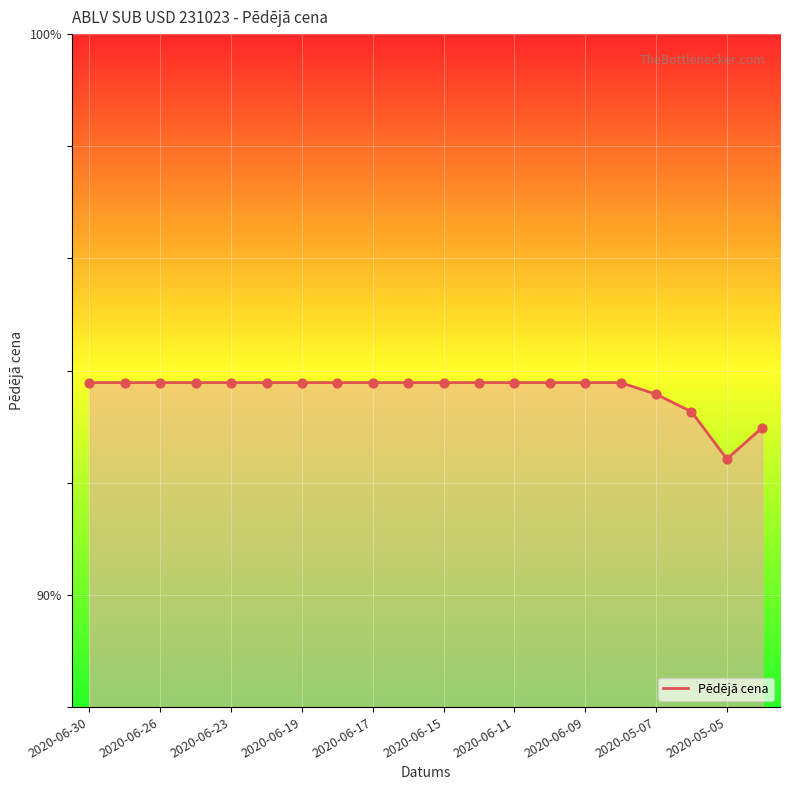

What is the greatest value displayed?

93.8